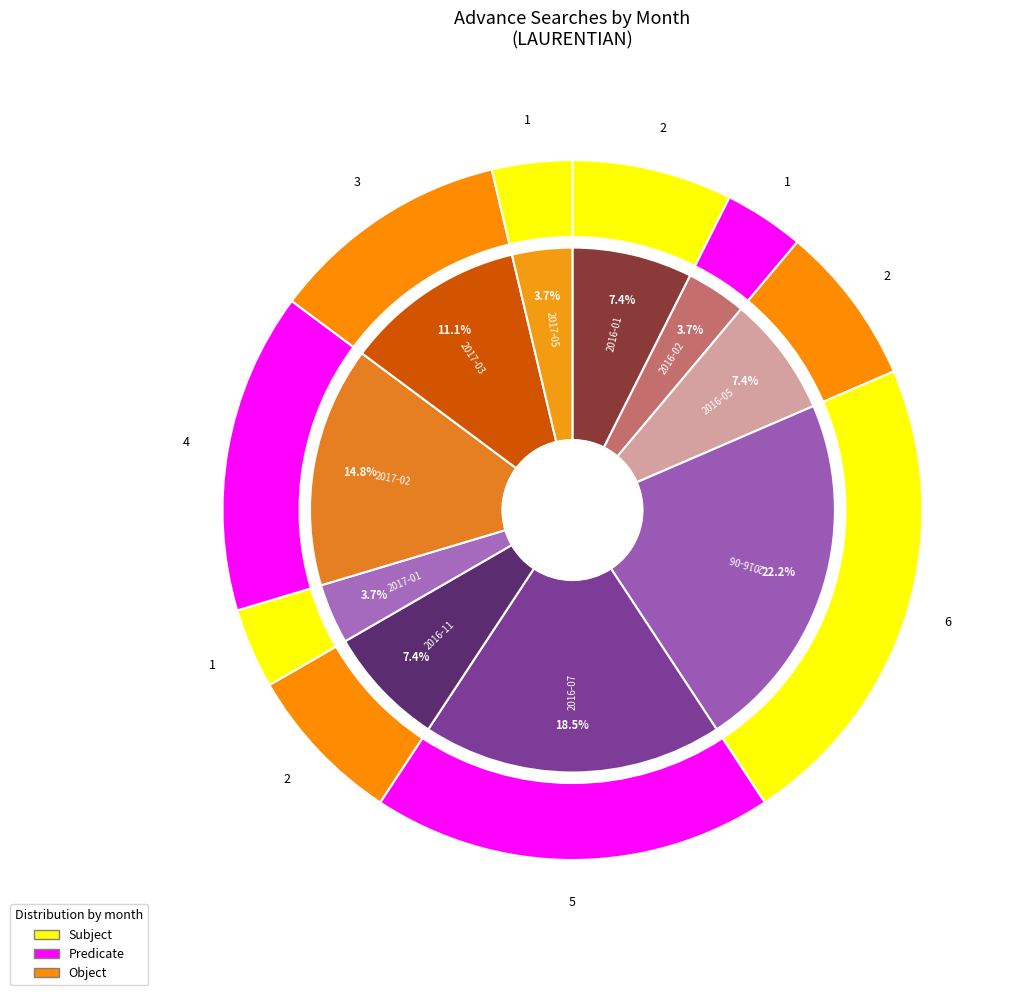

Which category has the biggest portion of the pie?

2016-06